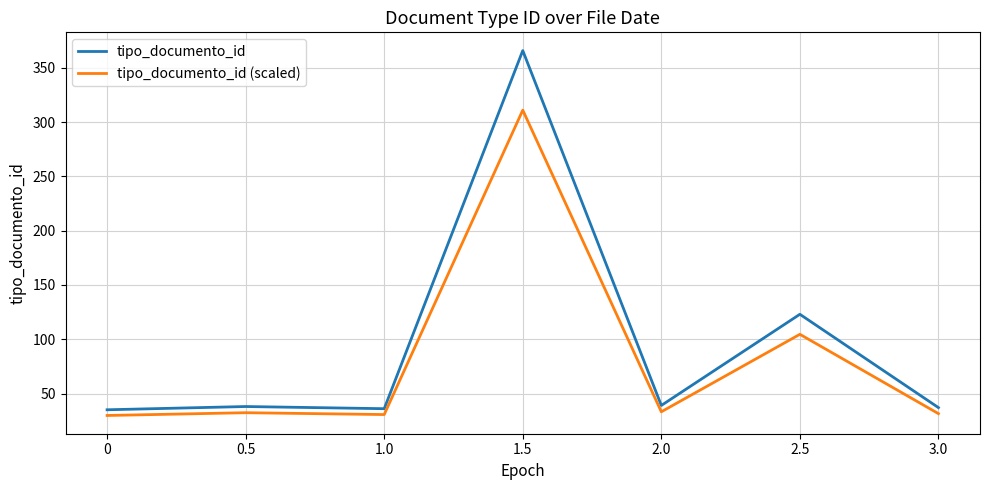

Which series has the widest spread of values?

tipo_documento_id